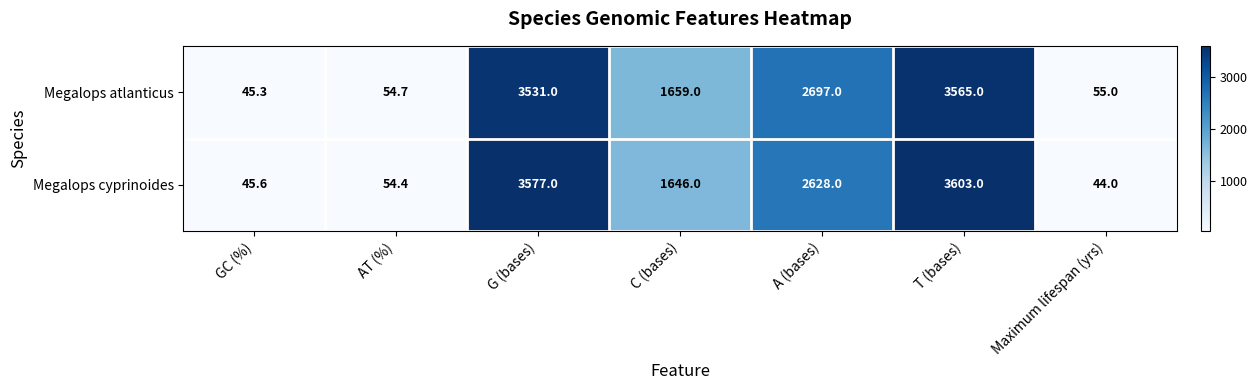

Reading right to left, what are all the values shown in this chart?

Megalops atlanticus: 55.0	3565.0	2697.0	1659.0	3531.0	54.7	45.3
Megalops cyprinoides: 44.0	3603.0	2628.0	1646.0	3577.0	54.4	45.6